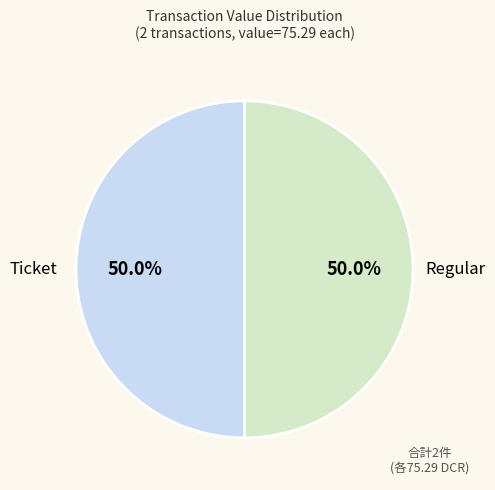

To the nearest percent, what is the average slice percentage?

50%